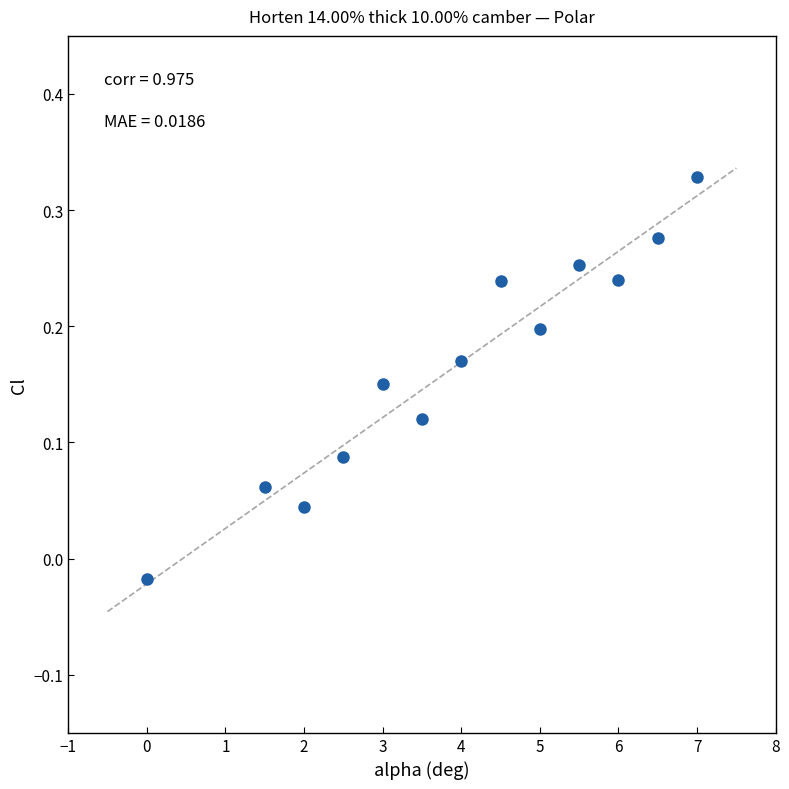

What is the range of X values (max minus min)?

7.0